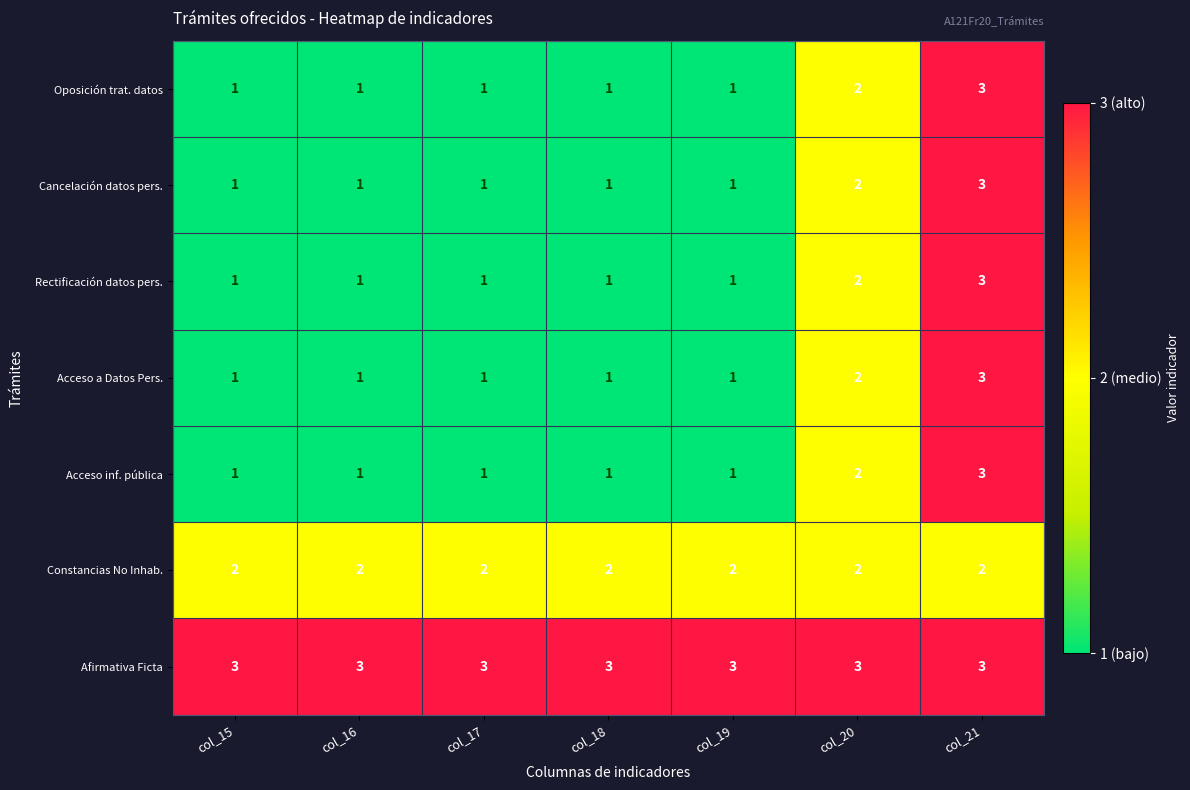

How many distinct data groups are displayed?

7